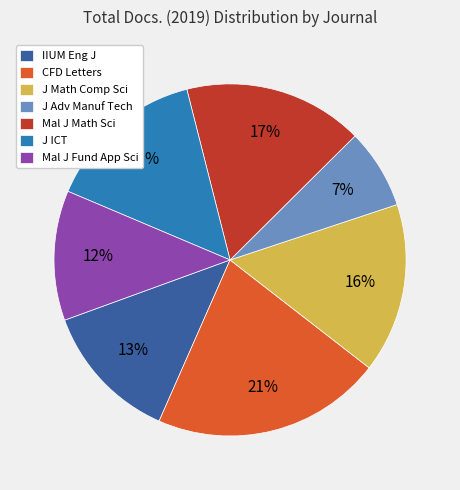

Is there any slice that represents more than half of the pie?

No